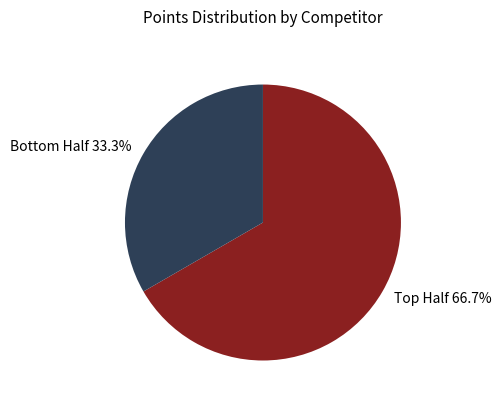

Rank the categories by value from highest to lowest.

Top Half 66.7%, Bottom Half 33.3%